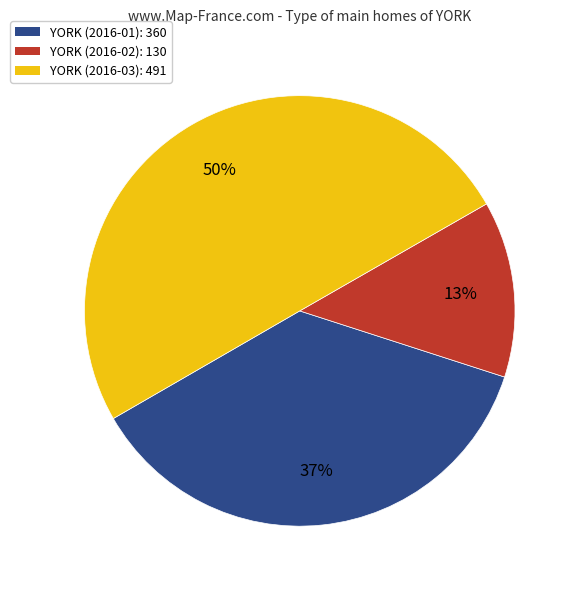

To the nearest percent, what is the difference between the largest and smallest slice percentages?

37%